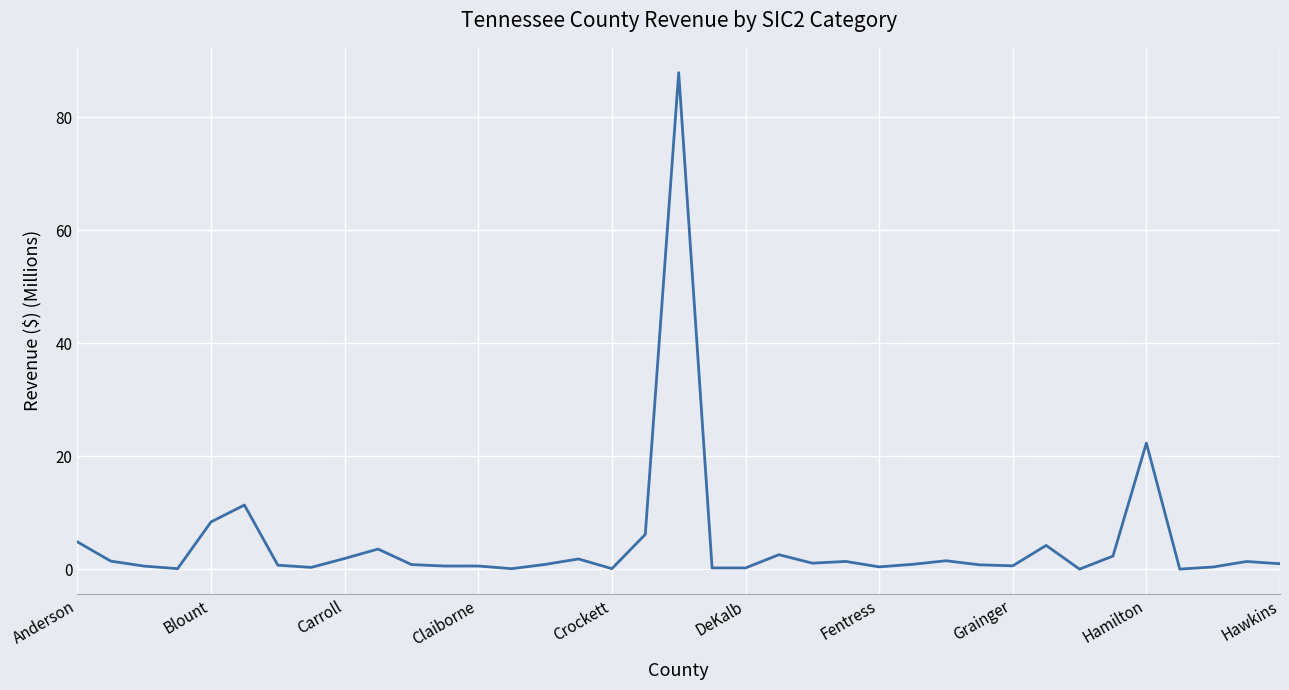

What is the greatest value displayed?

87.9